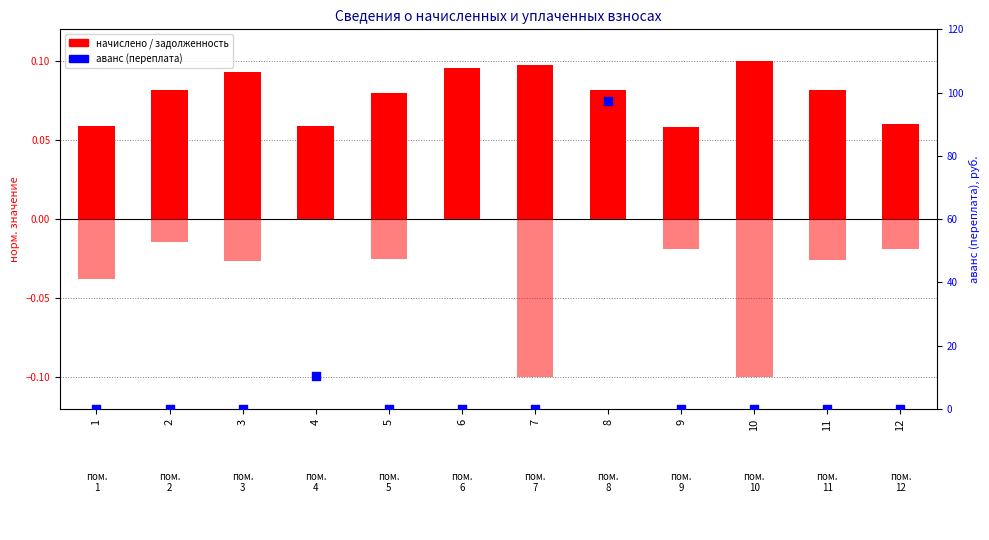

Which series has the largest Y range (max minus min)?

аванс (переплата)